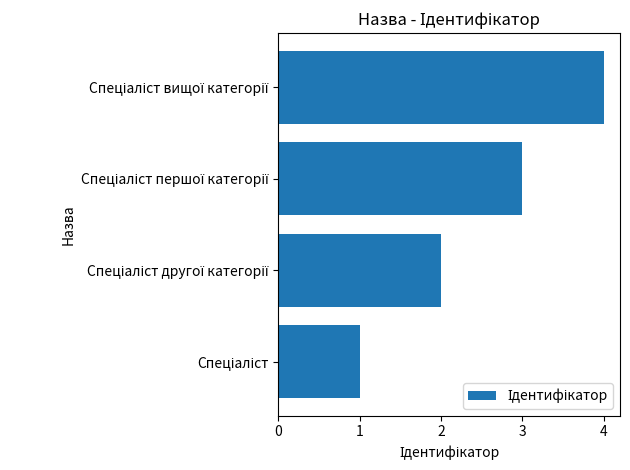

How many categories are shown in the chart?

4